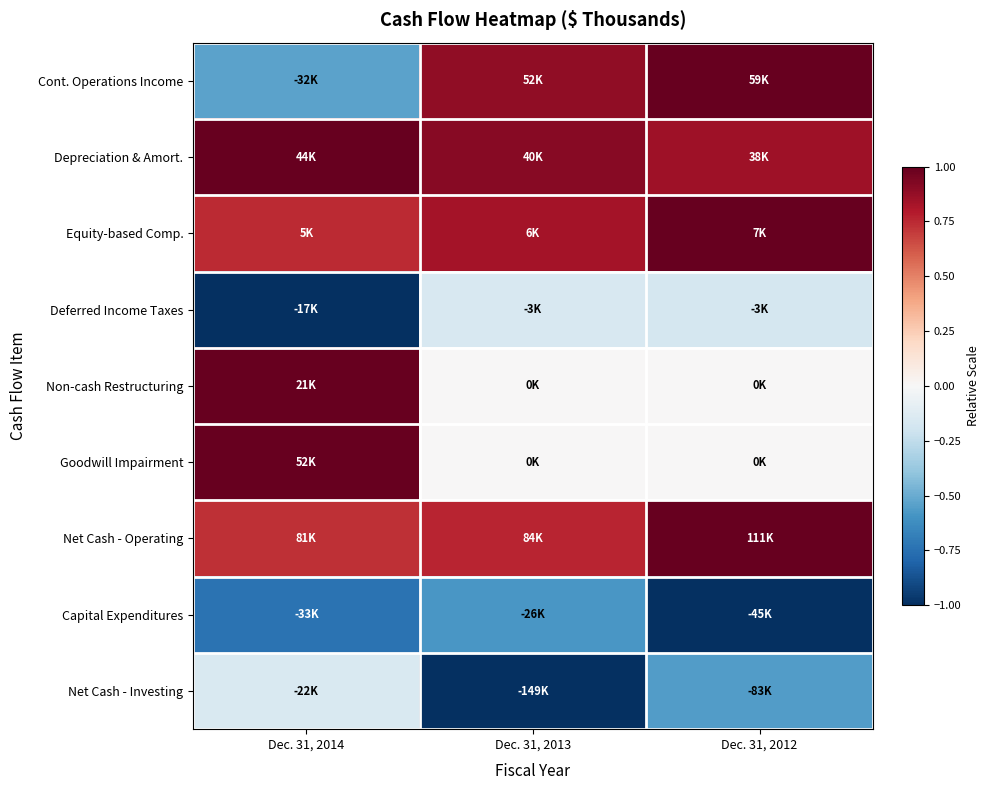

Between Dec. 31, 2014 and Dec. 31, 2013, which is larger?

Dec. 31, 2013